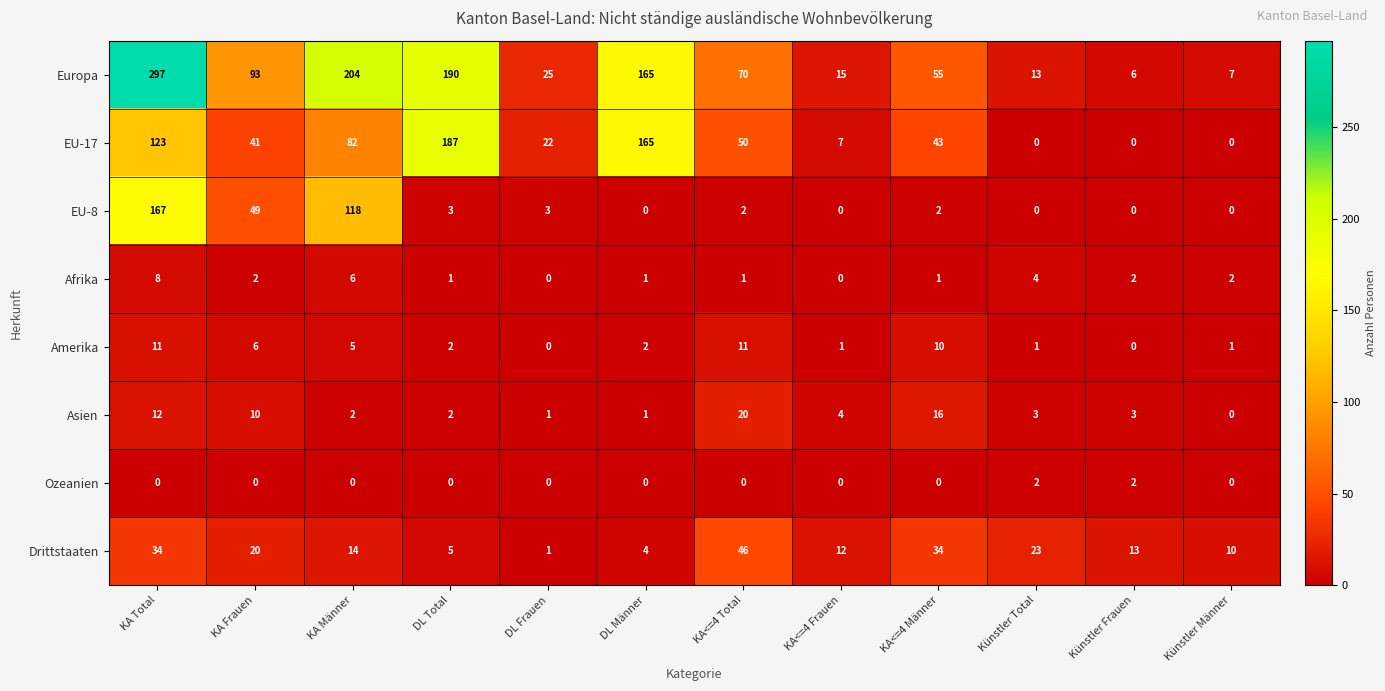

At which label does Amerika first exceed 2?

KA Total